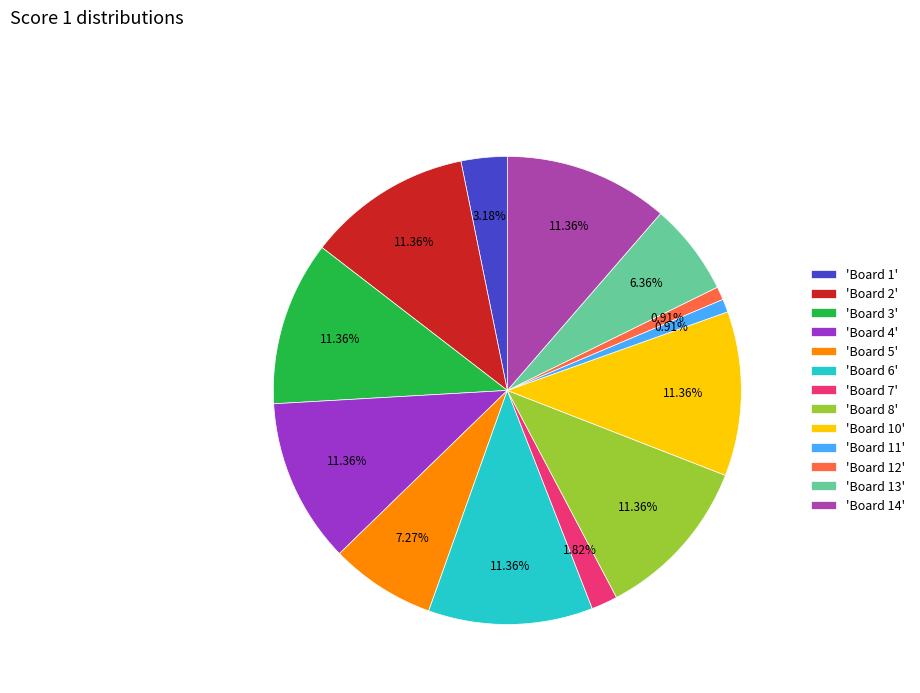

How many segments does this pie chart have?

13